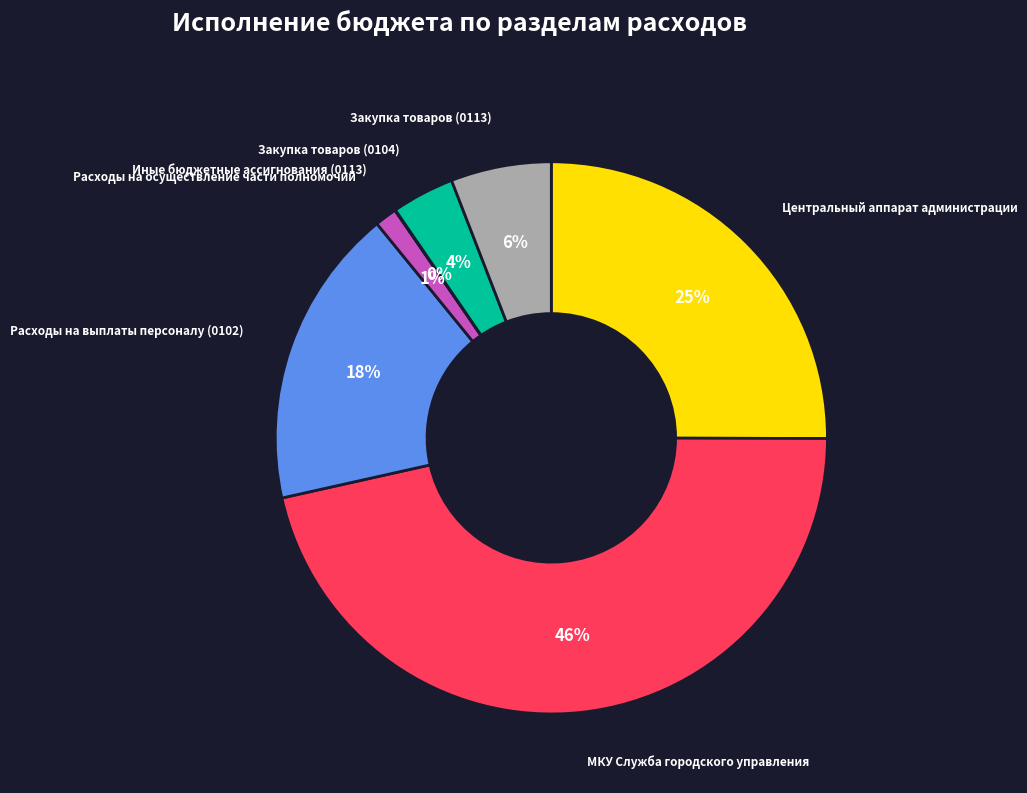

To the nearest percent, what is the difference between the largest and smallest slice percentages?

46%